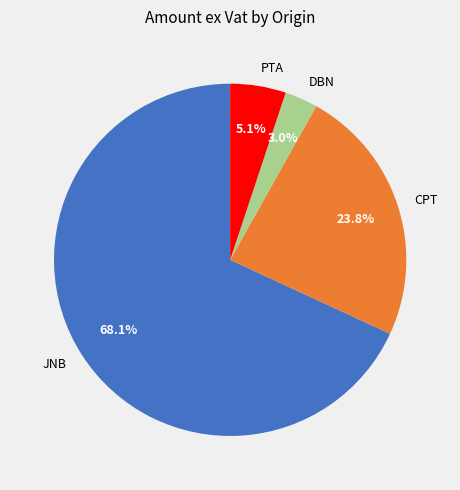

Which slice is the smallest?

DBN